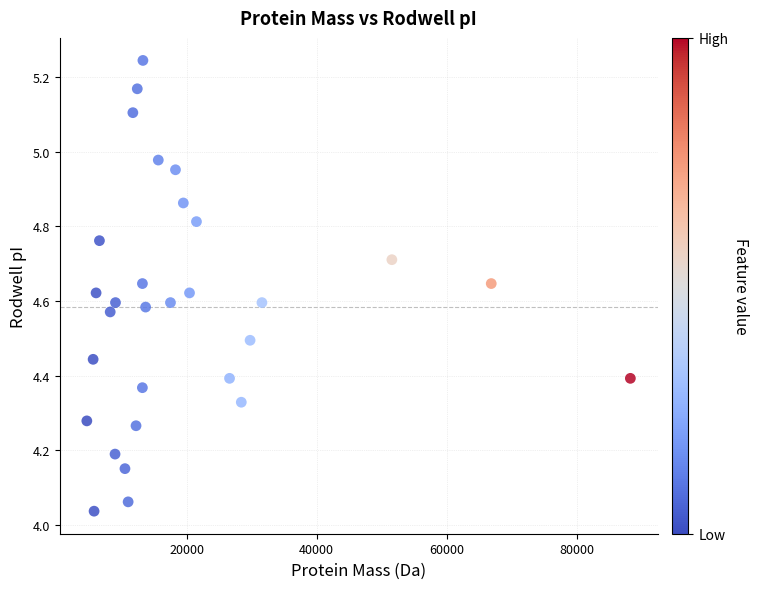

What is the range of Y values (max minus min)?

1.2